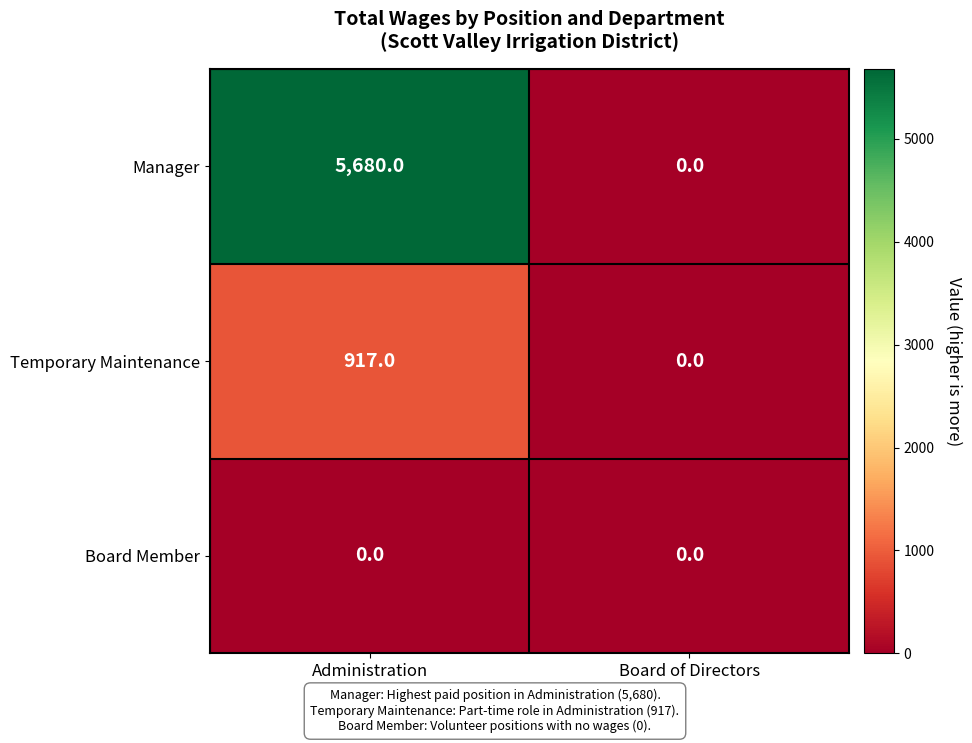

Reading left to right, what are all the values shown in this chart?

Manager: Administration=5680	Board of Directors=0
Temporary Maintenance: Administration=917	Board of Directors=0
Board Member: Administration=0	Board of Directors=0